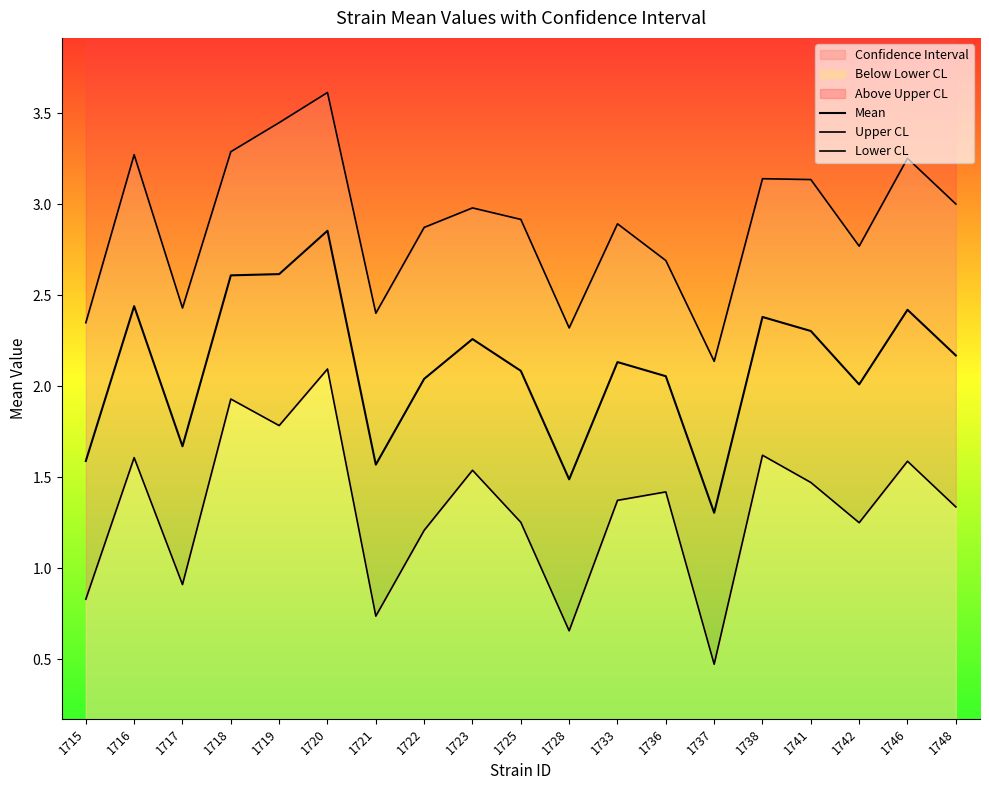

How many interior local valleys does the Lower CL series have?

6